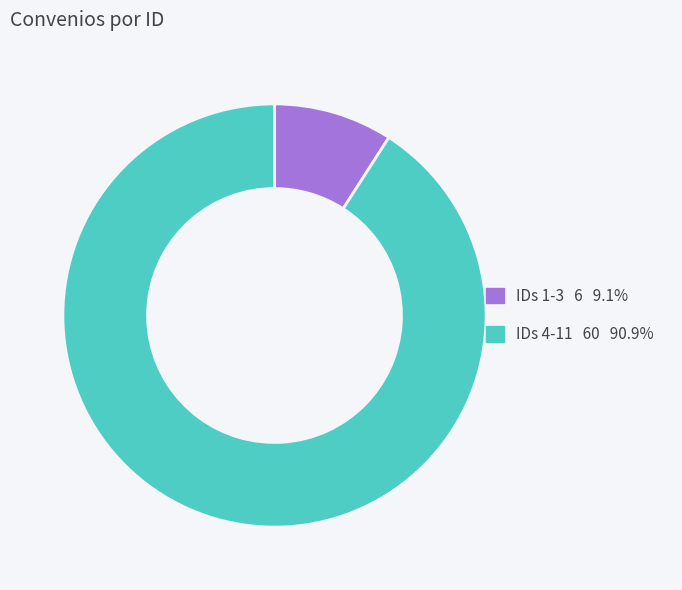

Is there any slice that represents more than half of the pie?

Yes